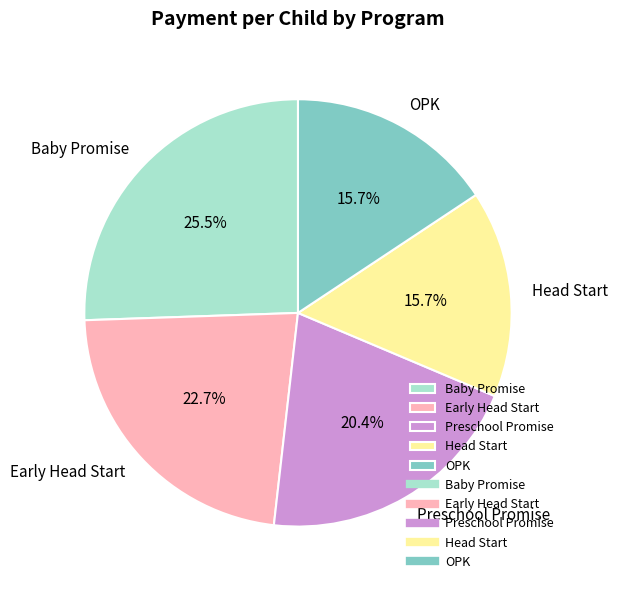

How many slices are in this pie chart?

5